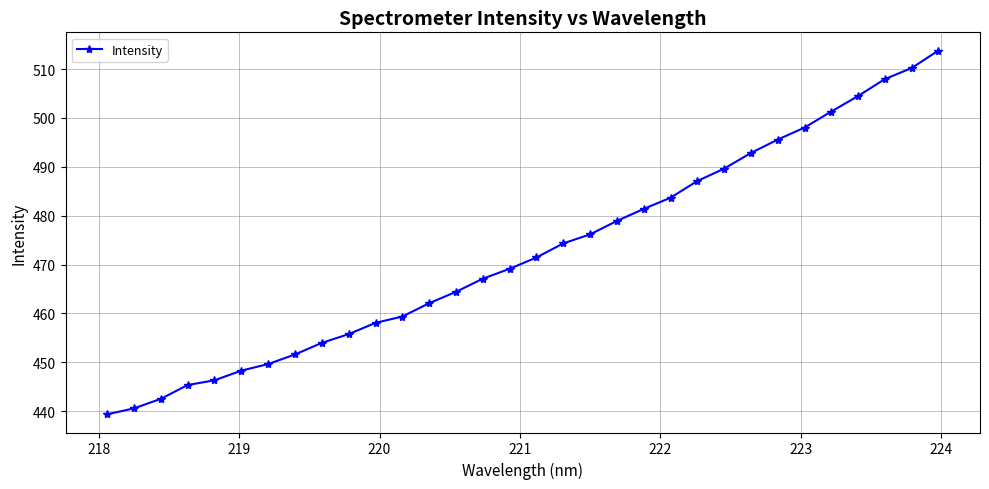

What is the greatest value displayed?

513.8